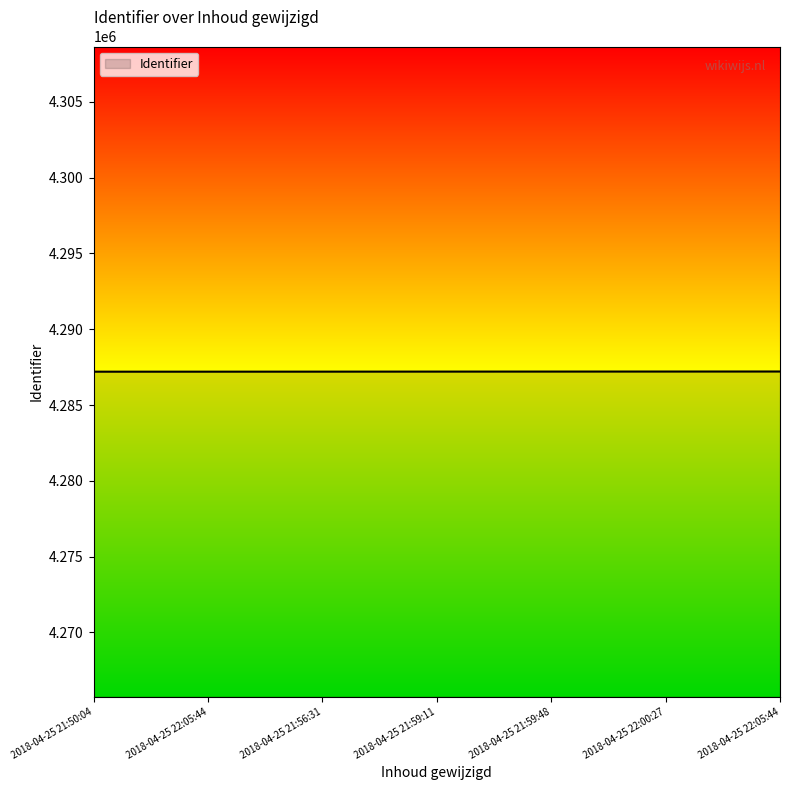

Does the chart have visible grid lines?

No